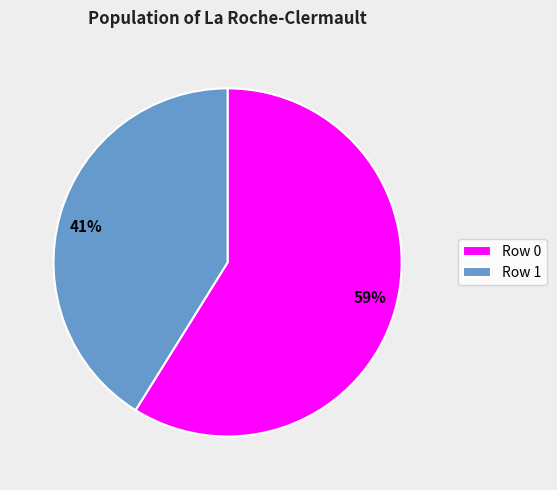

To the nearest percent, what percentage of the pie is 41%?

41%